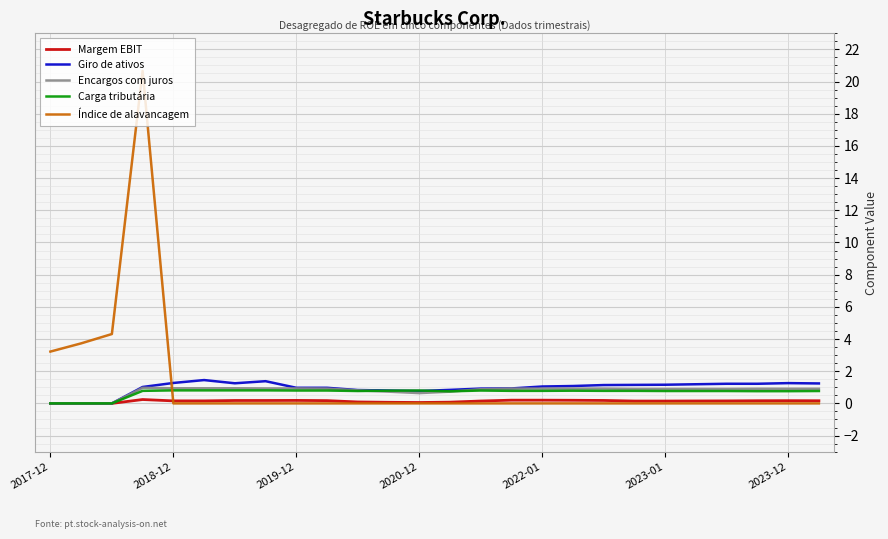

Which series ends up on top after the final intersection of Giro de ativos and Índice de alavancagem?

Giro de ativos